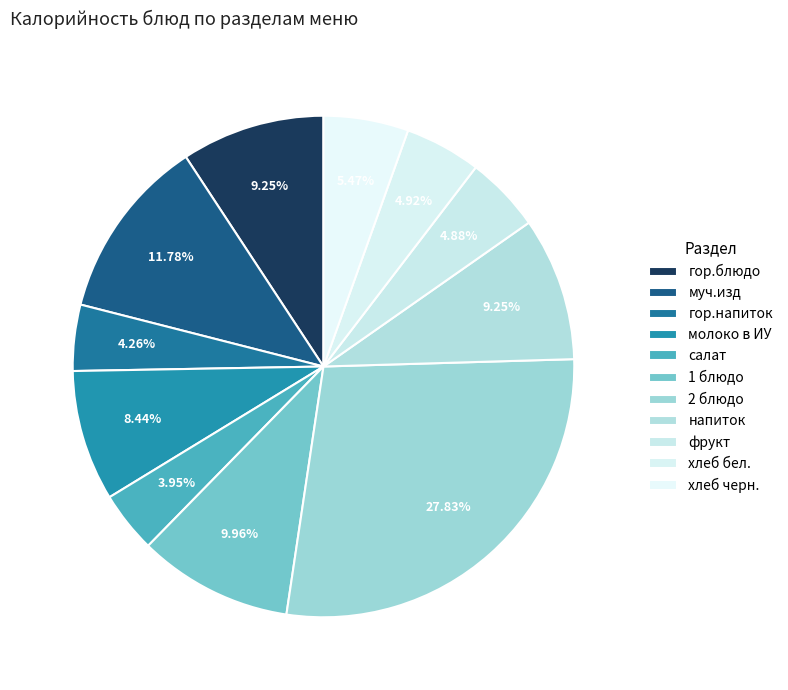

What percentage is the гор.блюдо slice, to the nearest percent?

9%